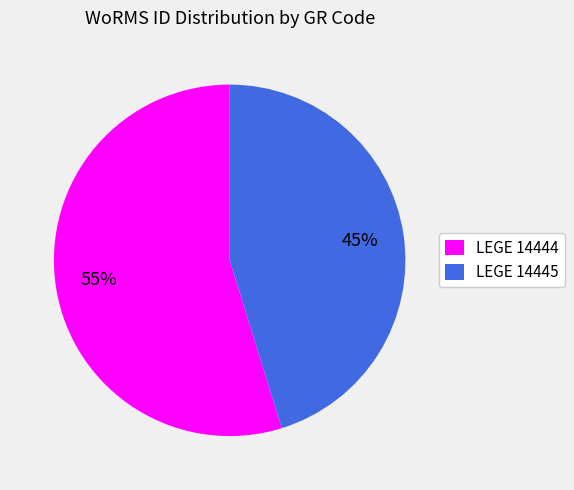

What is the ratio of the value at LEGE 14445 to the value at LEGE 14444?

0.8